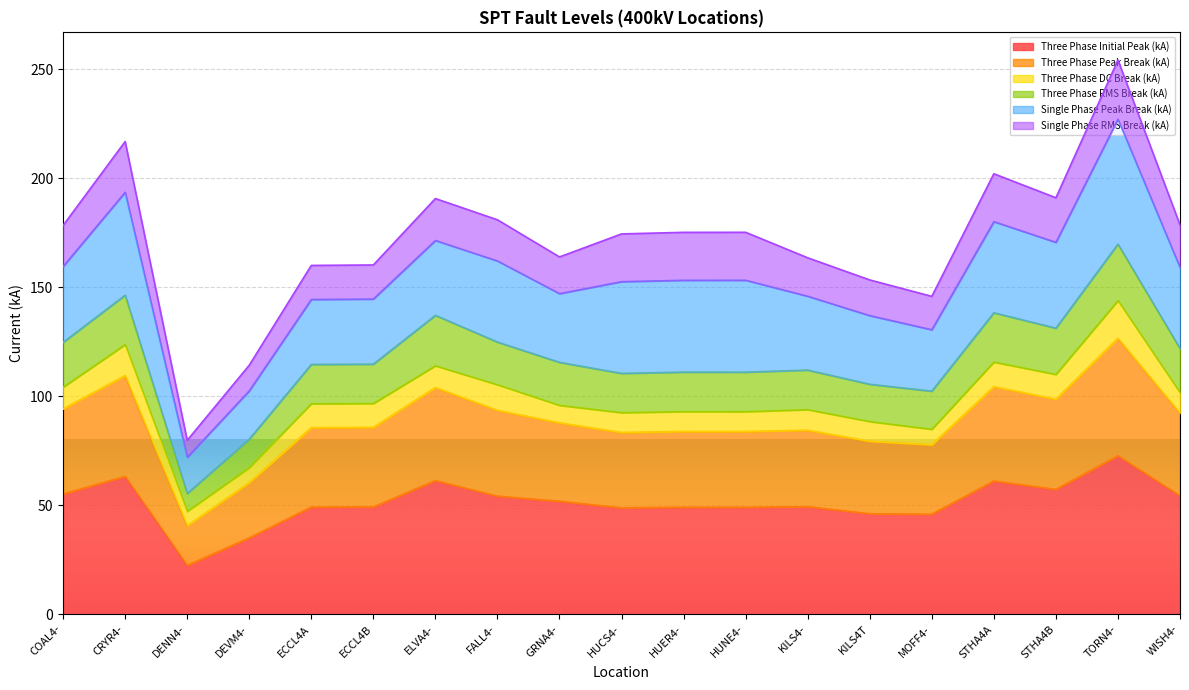

Where is the first local minimum for Three Phase Initial Peak (kA)?

DENN4-